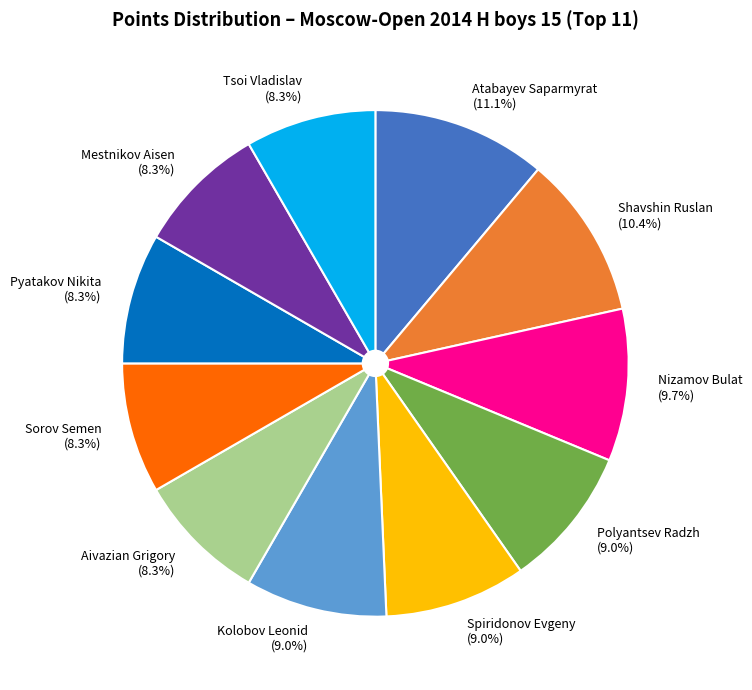

What is the largest slice in the pie chart?

Atabayev Saparmyrat